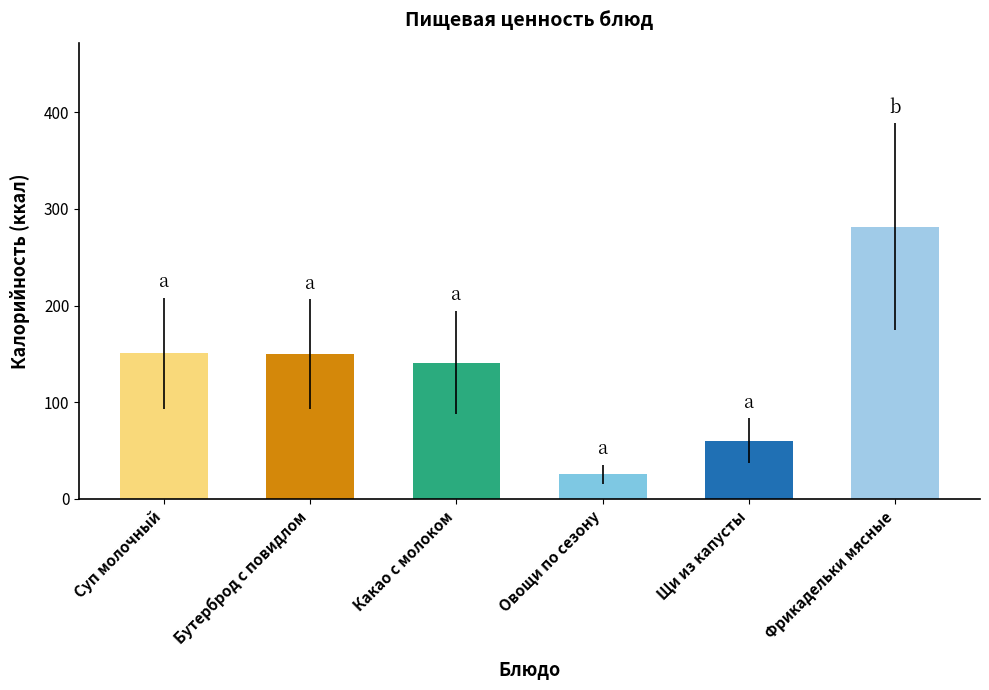

How many data points are less than 149?

3